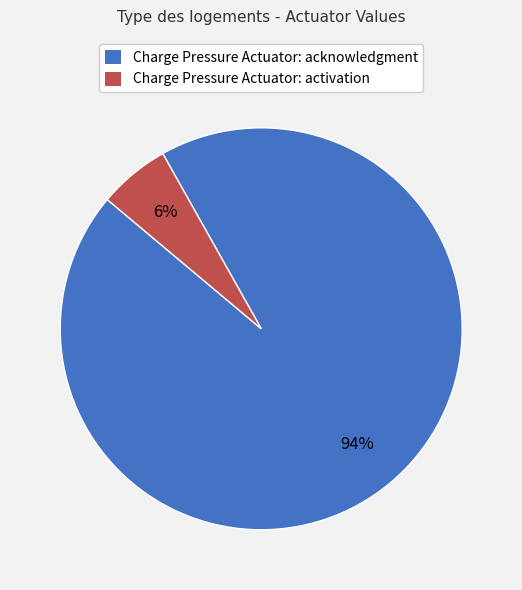

Is it true that Charge Pressure Actuator: acknowledgment is 94% of the pie?

True